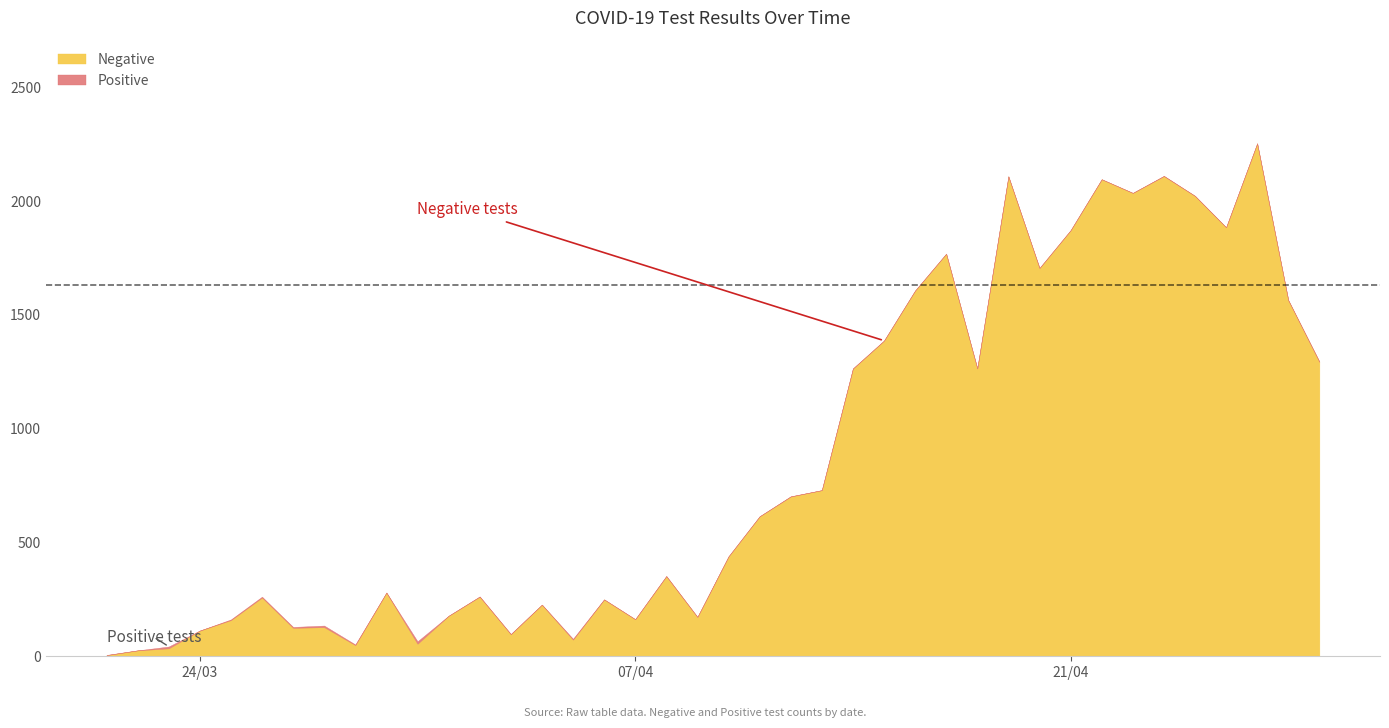

Does the chart display data point markers on the line(s)?

No